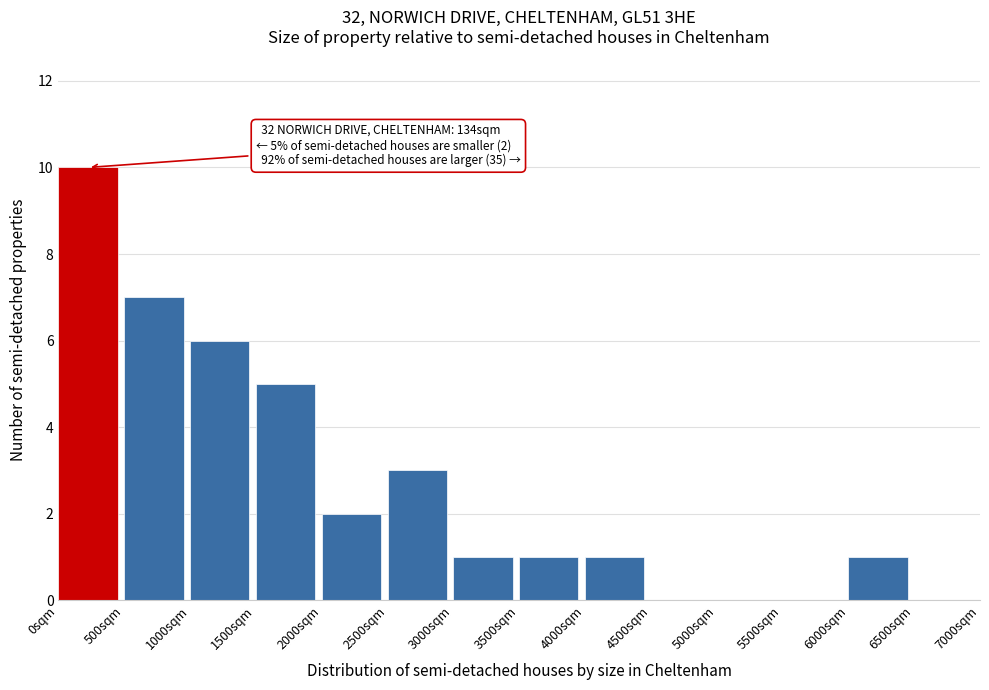

Over which range of the x-axis is the bar tallest?

0 to 500